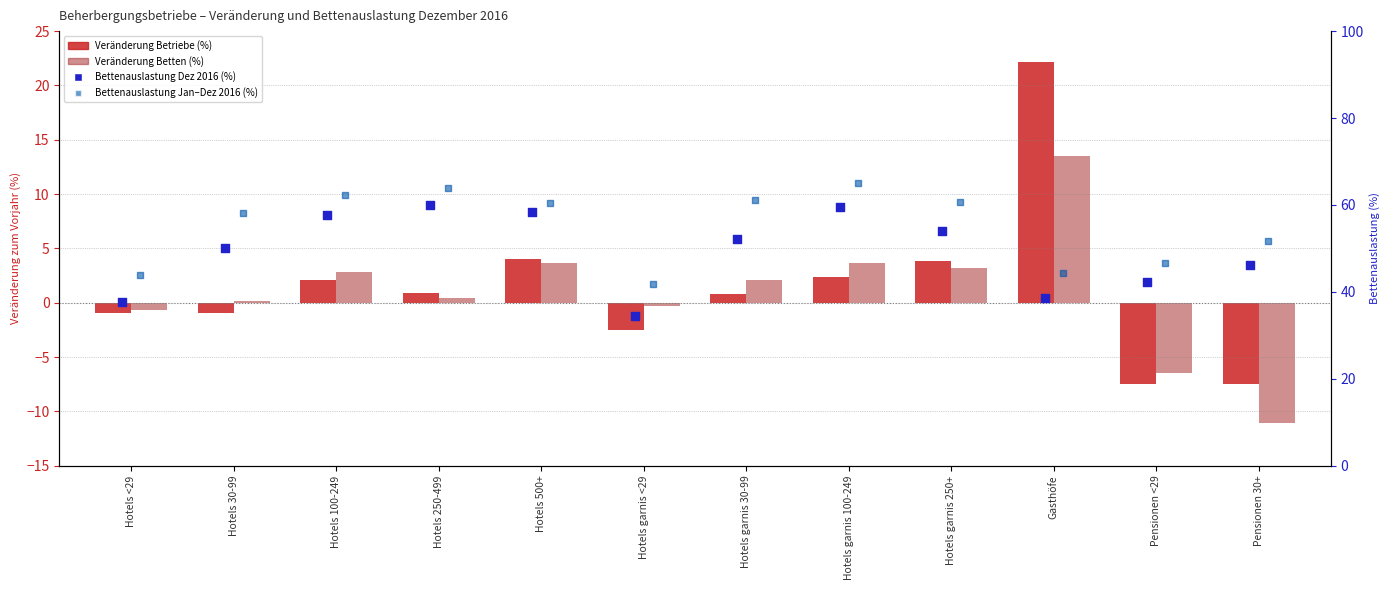

Which series has the largest total across all categories?

Bettenauslastung Jan–Dez 2016 (%)